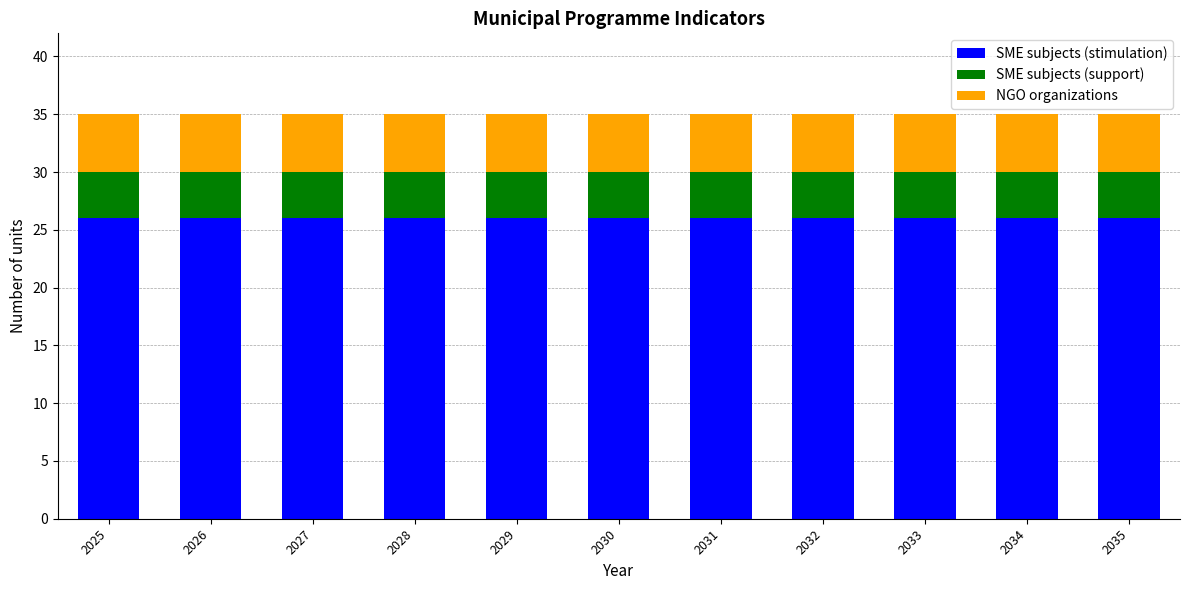

What is the minimum value for SME subjects (stimulation)?

26